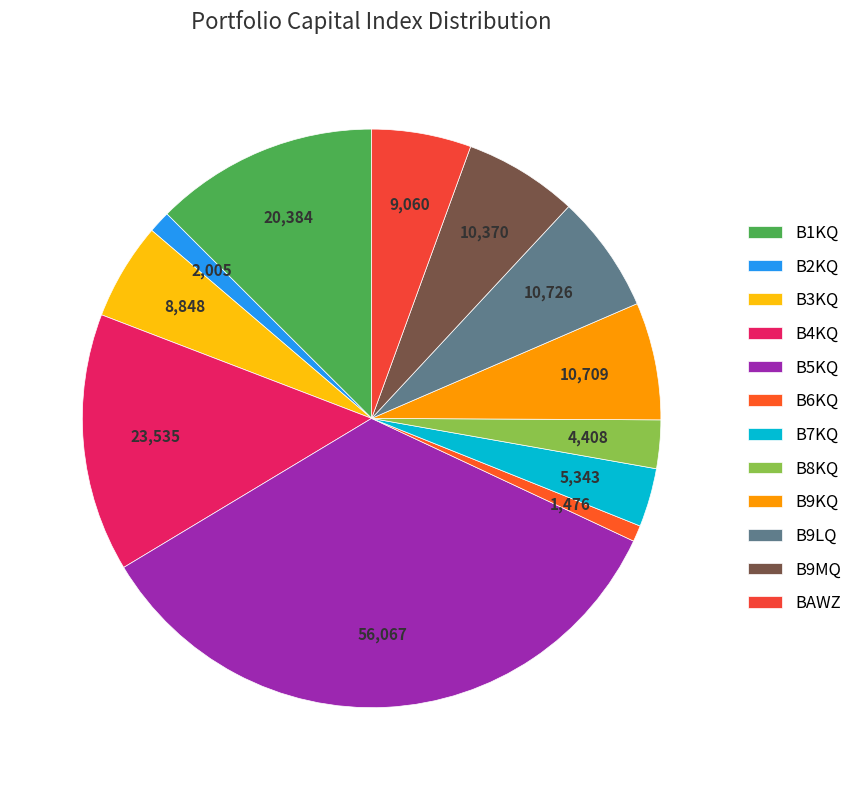

To the nearest percent, what percentage of the pie is B8KQ?

3%